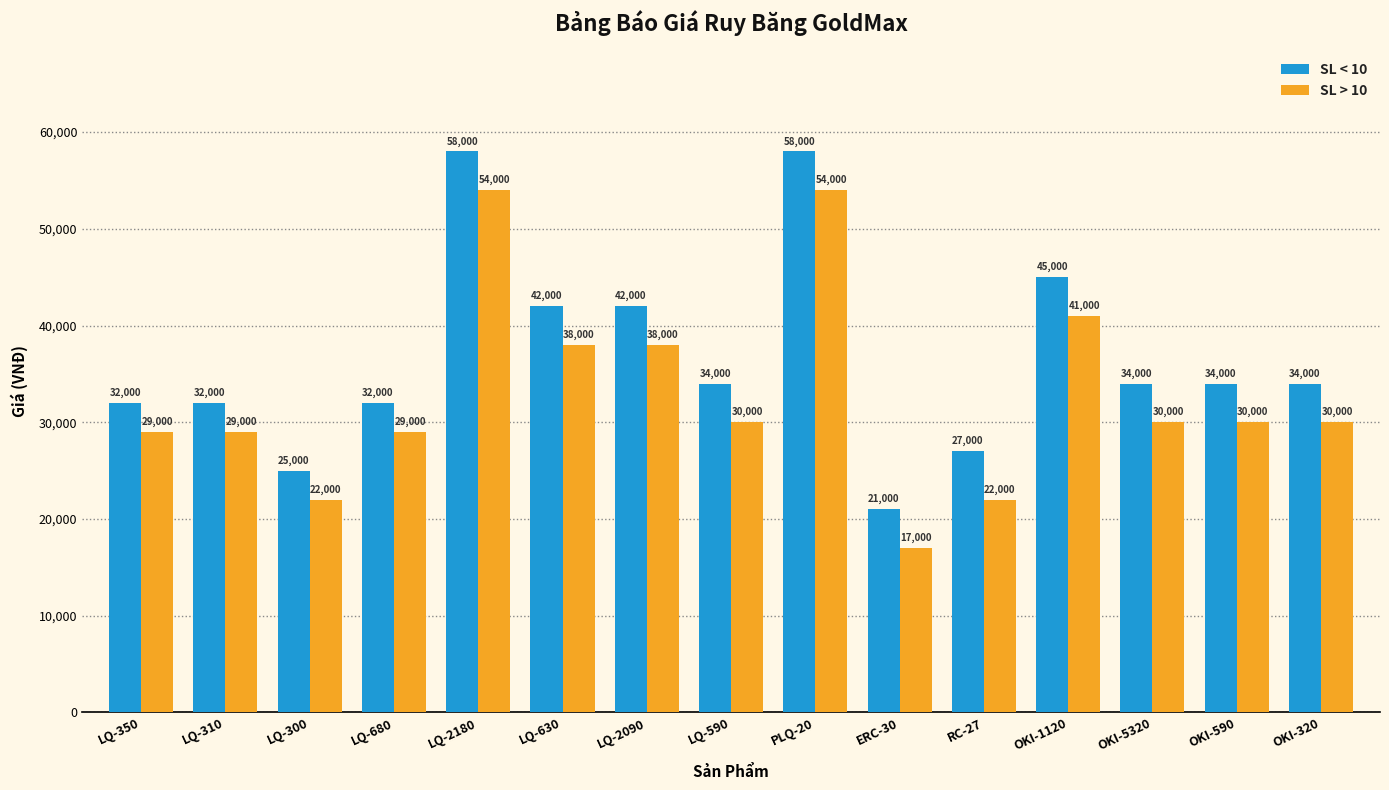

Rank the series by their maximum value, from lowest to highest.

SL > 10, SL < 10